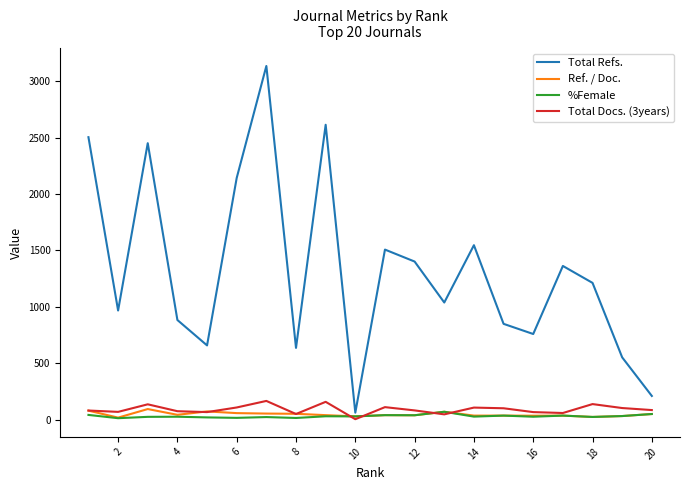

What is the highest value of the %Female series?

71